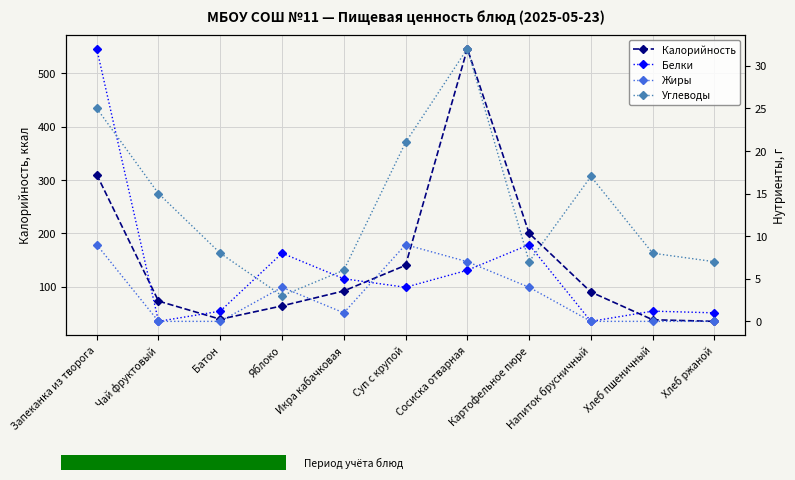

At which label is Белки closest to 16?

Картофельное пюре